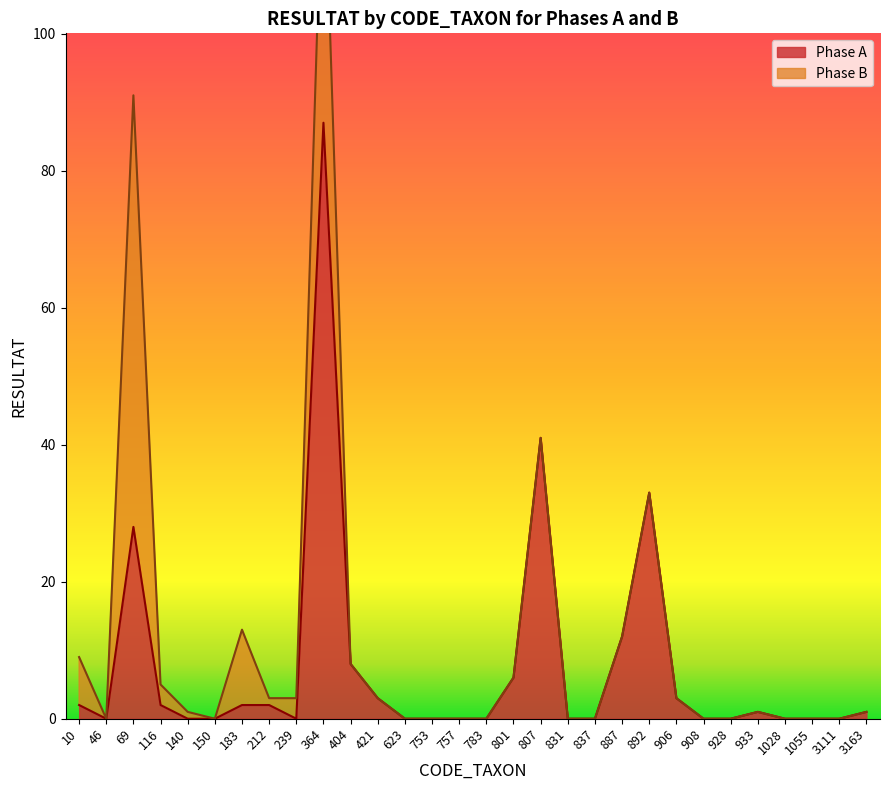

At which label does the data first exceed 1?

10